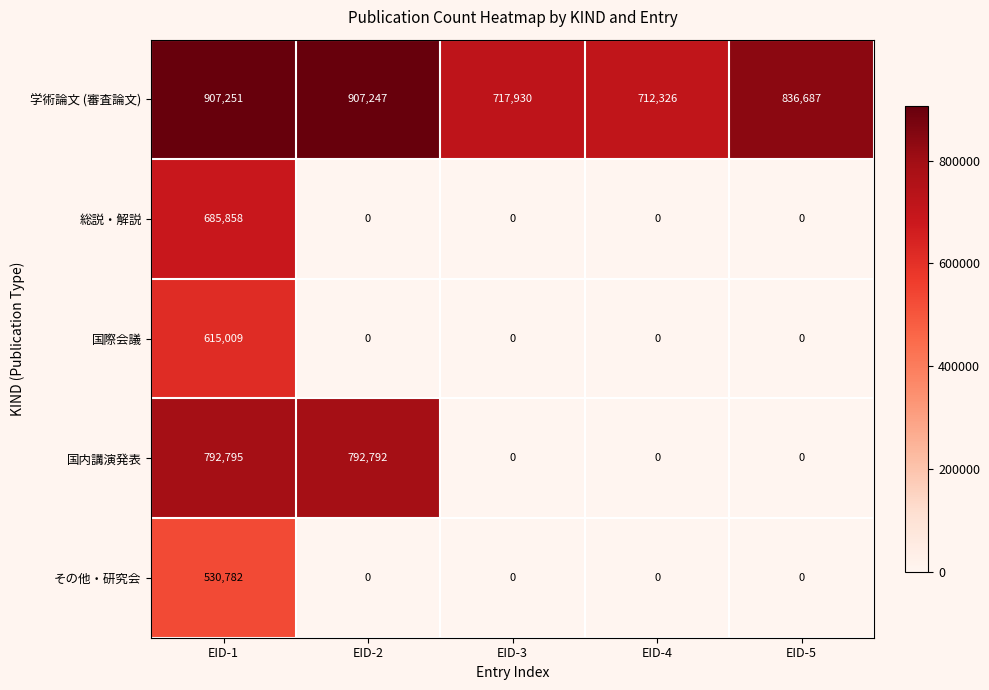

What is the difference between the highest and lowest values at EID-5?

836687